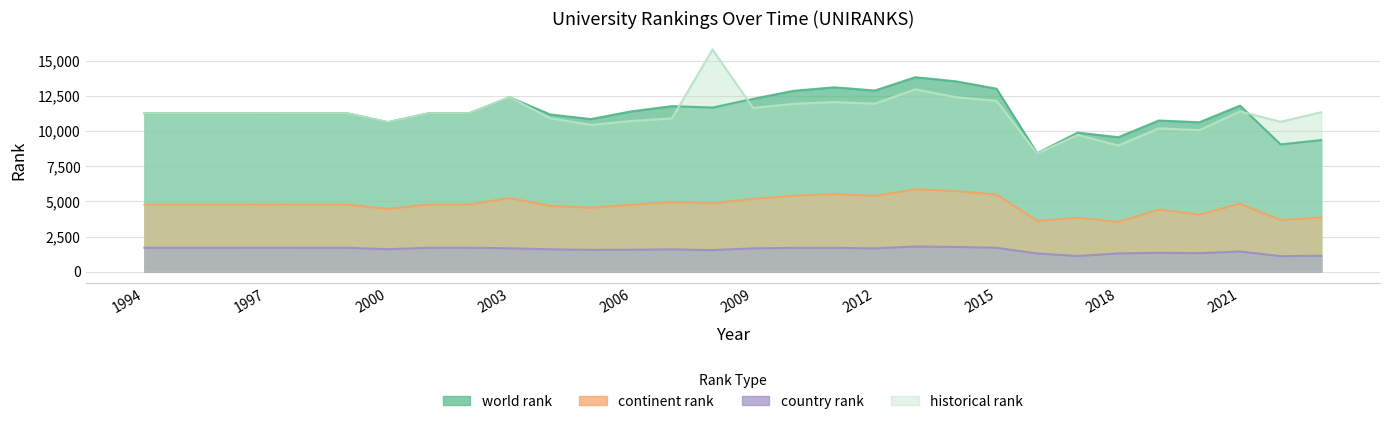

True or false: country rank and continent rank cross at least once.

False